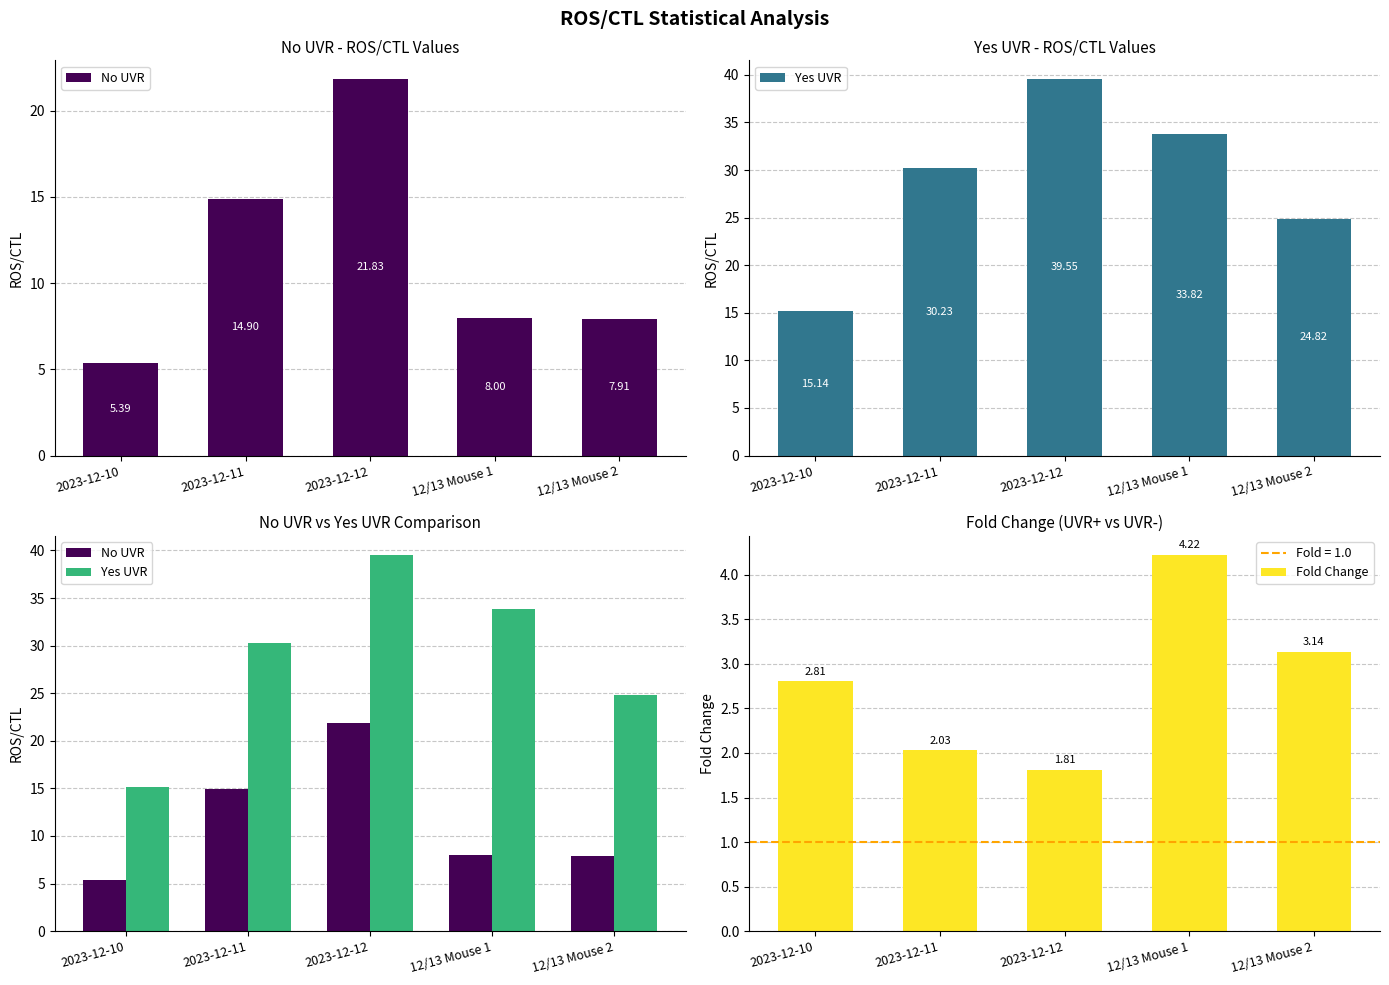

Does the chart contain stacked bars?

No